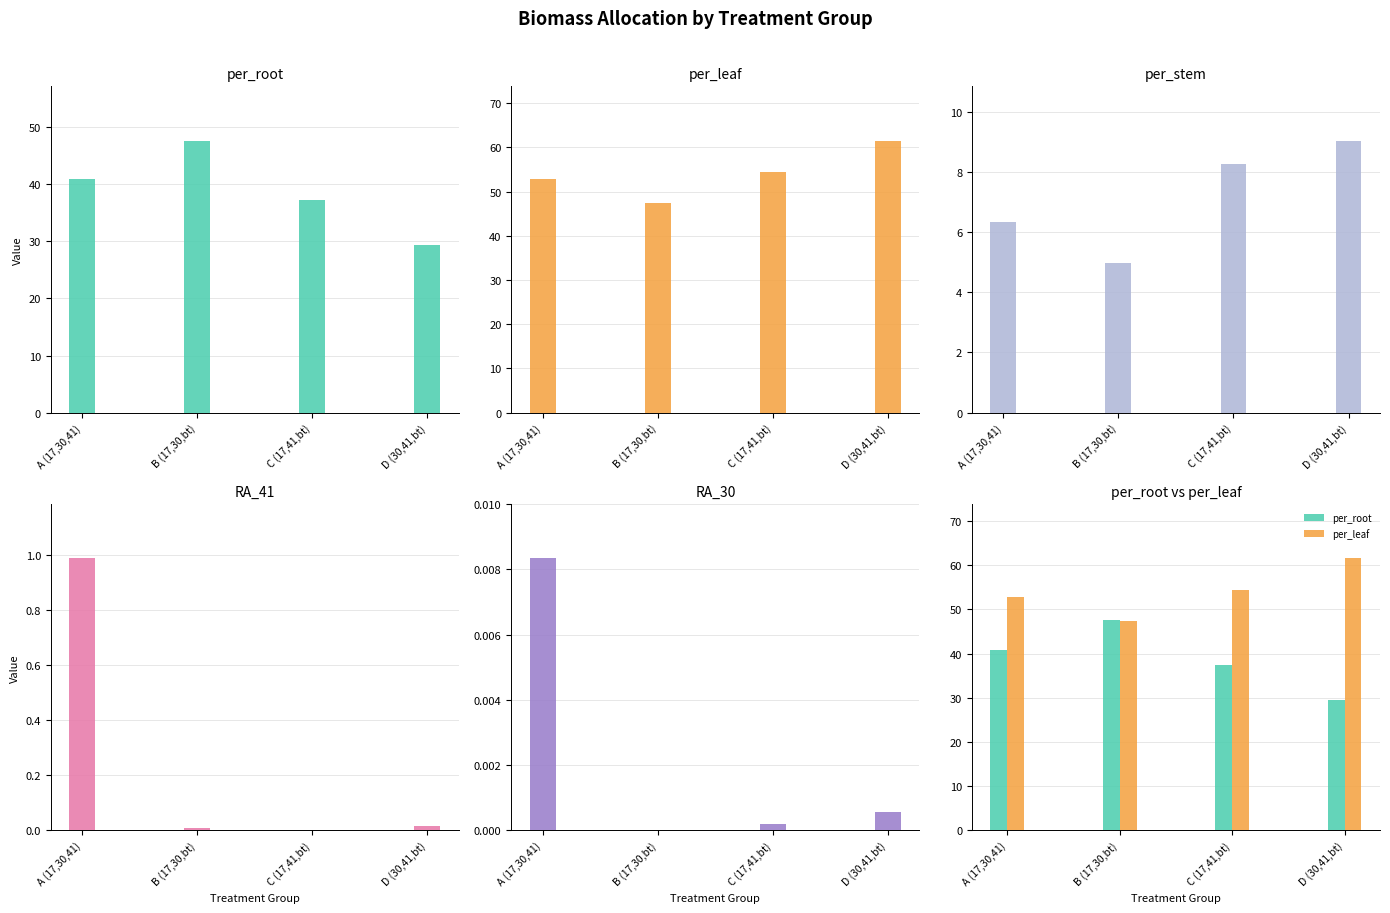

Reading left to right, extract all data points from this chart.

per_root: A (17,30,41)=40.9	B (17,30,bt)=47.6	C (17,41,bt)=37.3	D (30,41,bt)=29.4
per_leaf: A (17,30,41)=52.8	B (17,30,bt)=47.4	C (17,41,bt)=54.4	D (30,41,bt)=61.5
per_stem: A (17,30,41)=6.4	B (17,30,bt)=5.0	C (17,41,bt)=8.3	D (30,41,bt)=9.0
RA_41: A (17,30,41)=1.0	B (17,30,bt)=0.0	C (17,41,bt)=0.0	D (30,41,bt)=0.0
RA_30: A (17,30,41)=0.0	B (17,30,bt)=0.0	C (17,41,bt)=0.0	D (30,41,bt)=0.0